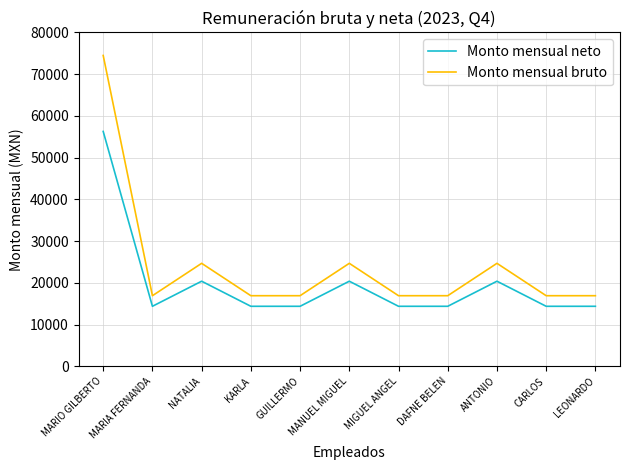

True or false: Monto mensual neto and Monto mensual bruto cross at least once.

False